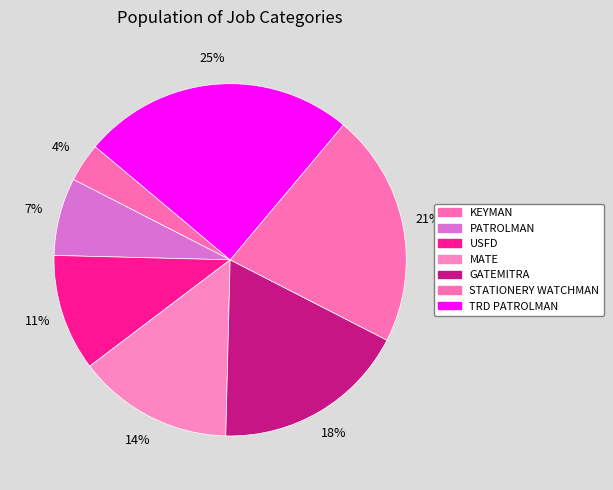

Does STATIONERY WATCHMAN account for over 50% of the chart?

No